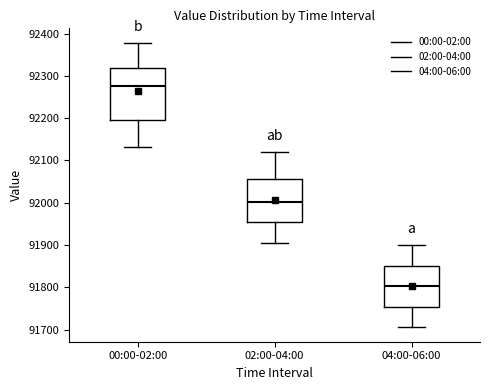

Where is the upper edge of the box for 02:00-04:00 on the y-axis? The values are not printed on the chart, so give them approximately, as read against the axis.

92060